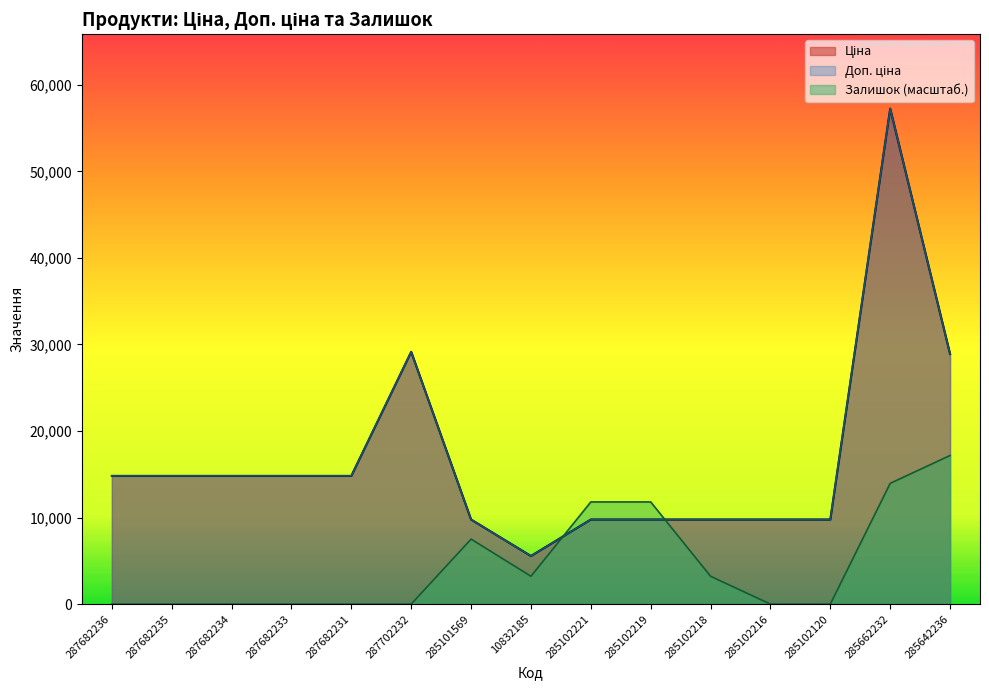

Rank the series at 285102218 from highest to lowest value.

Ціна, Доп. ціна, Залишок